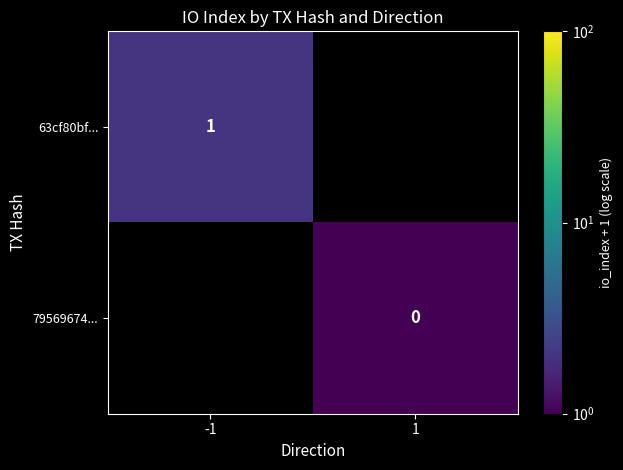

True or false: 63cf80bf... has a value of 1 at -1.

True